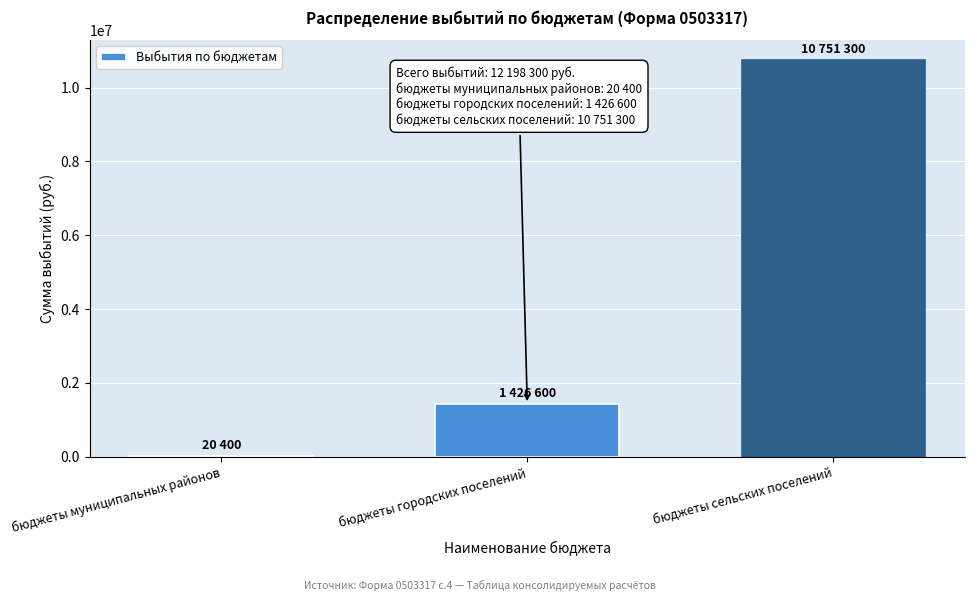

Reading left to right, list all the values displayed in this chart.

бюджеты муниципальных районов=20400	бюджеты городских поселений=1426600	бюджеты сельских поселений=10751300